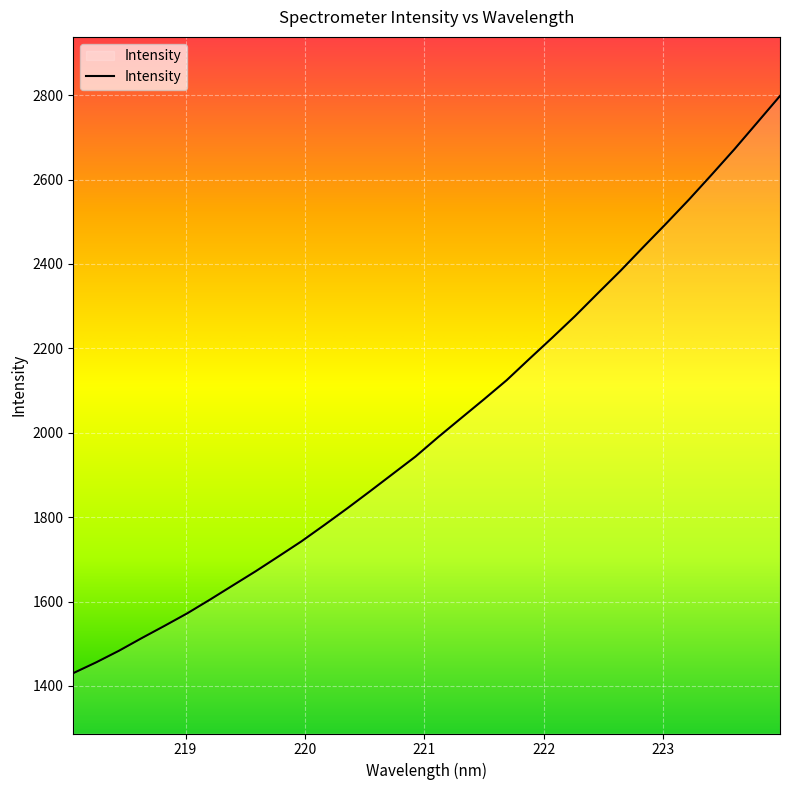

What is the maximum value shown in the chart?

2798.2